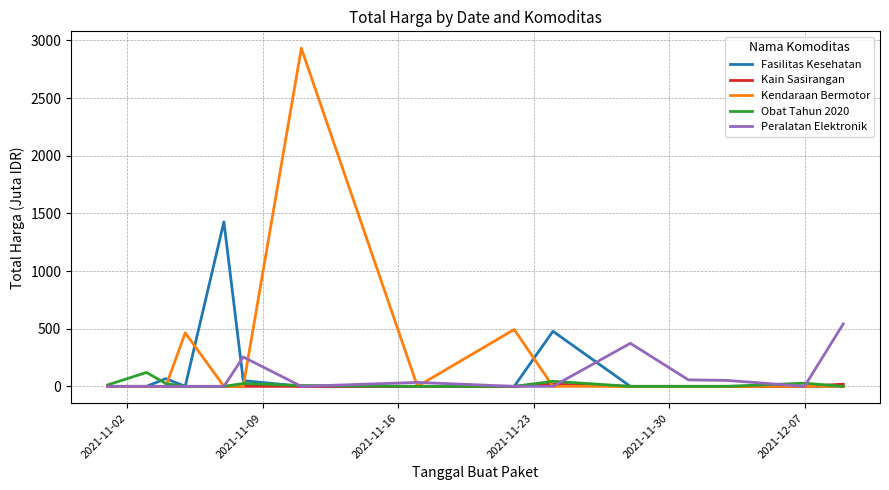

What is the highest value of the Obat Tahun 2020 series?

120.6